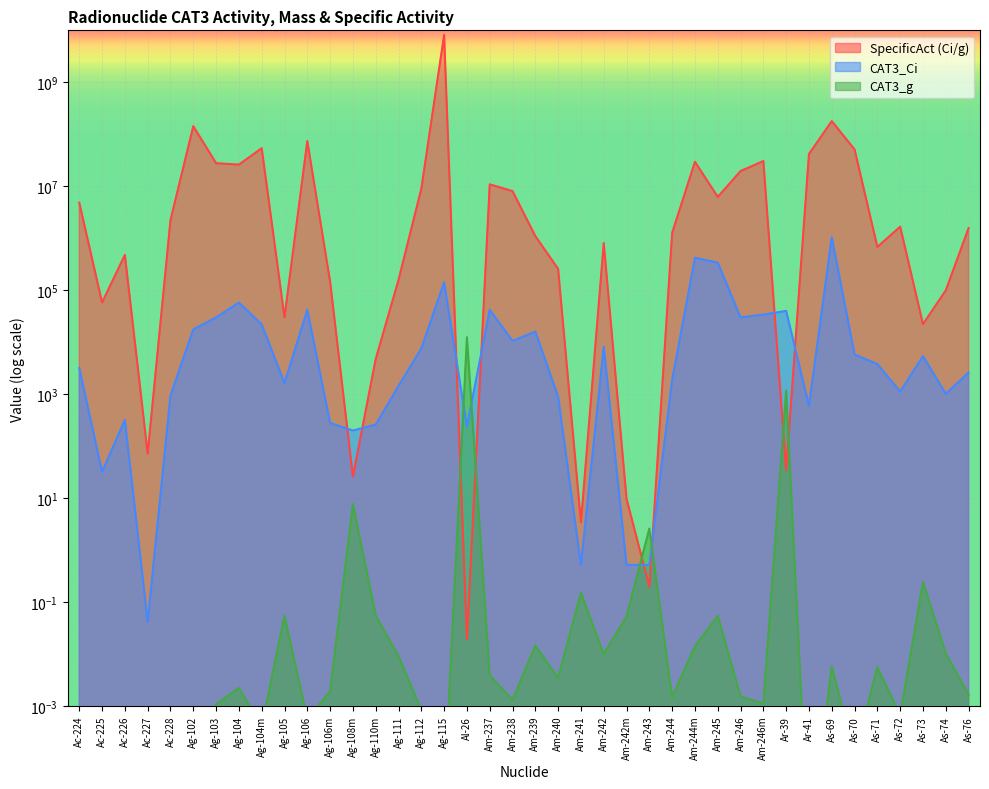

List the series in order of their peak value, lowest first.

CAT3_g, CAT3_Ci, SpecificAct (Ci/g)